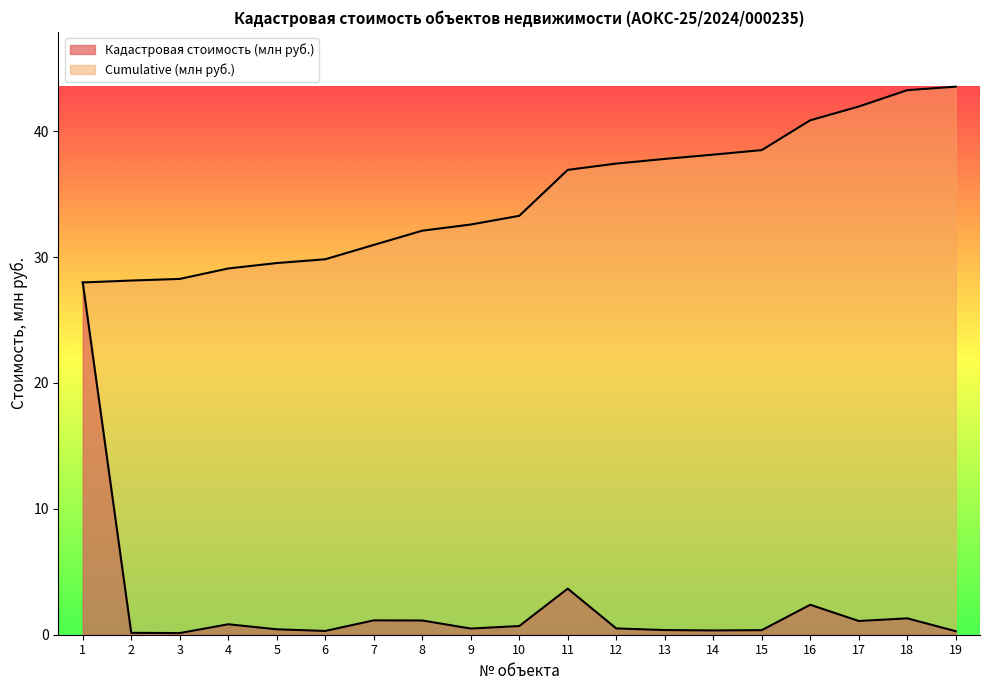

What is the minimum value shown in the chart?

0.1